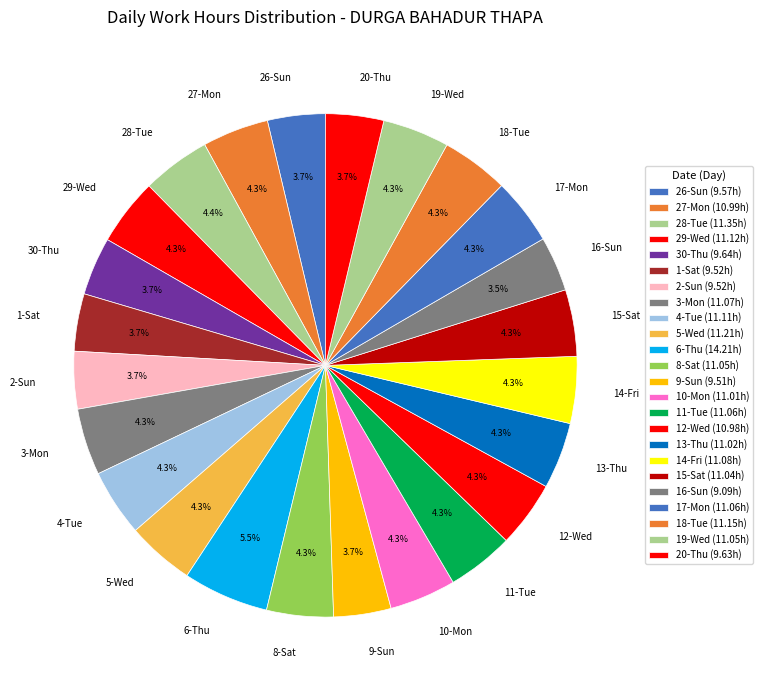

Is the sum of 26-Sun and 17-Mon greater than half?

No